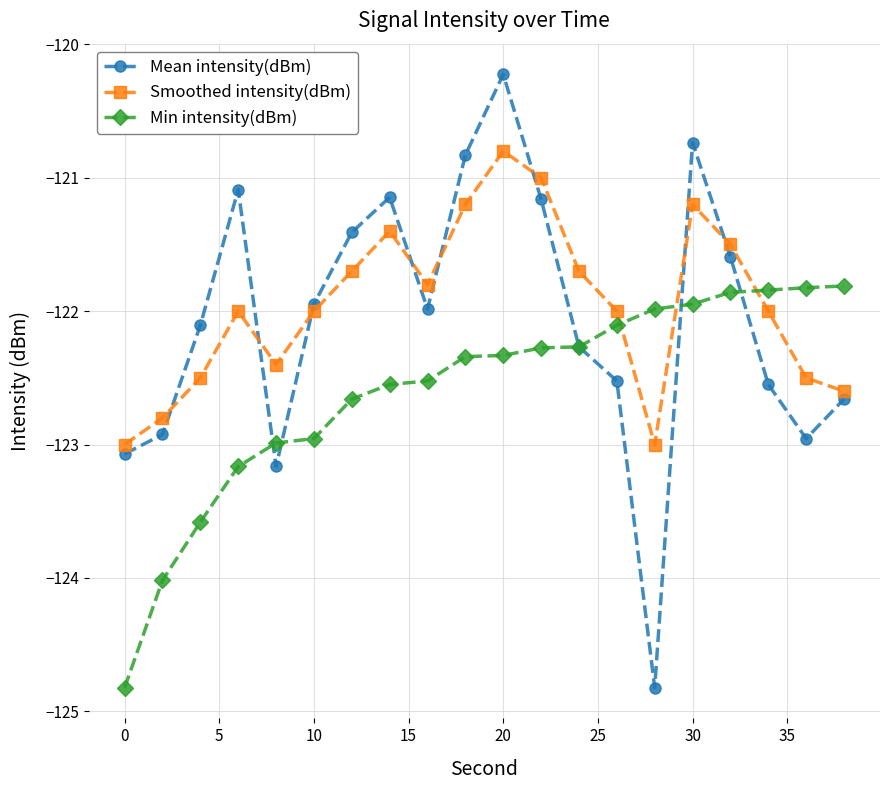

Count the number of data series in this chart.

3